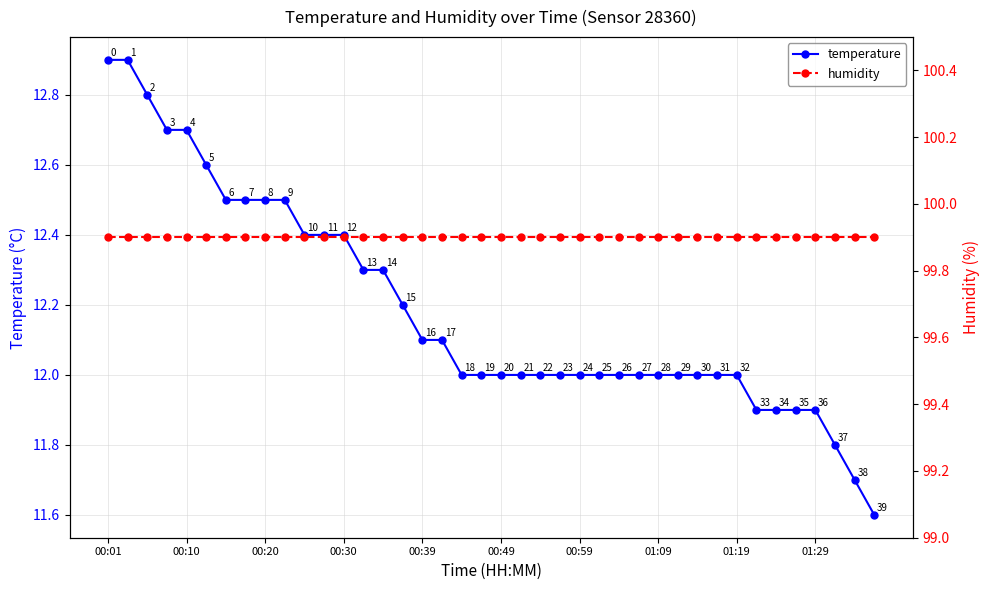

Which series has the widest spread of values?

temperature